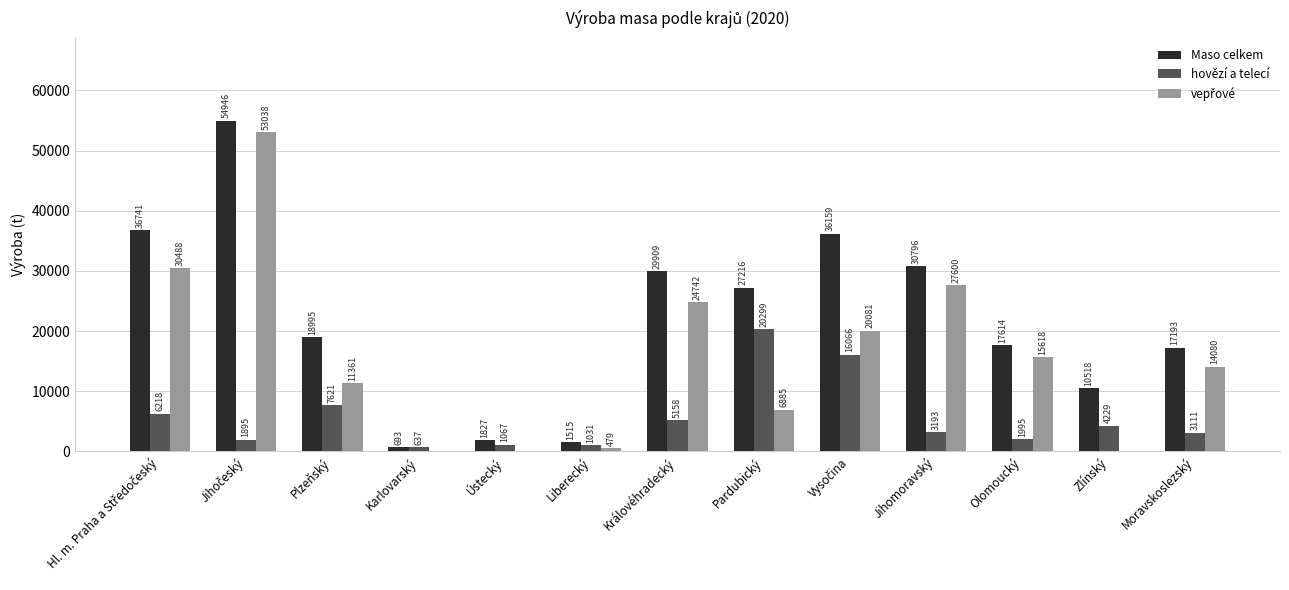

Which series has the largest total across all categories?

Maso celkem